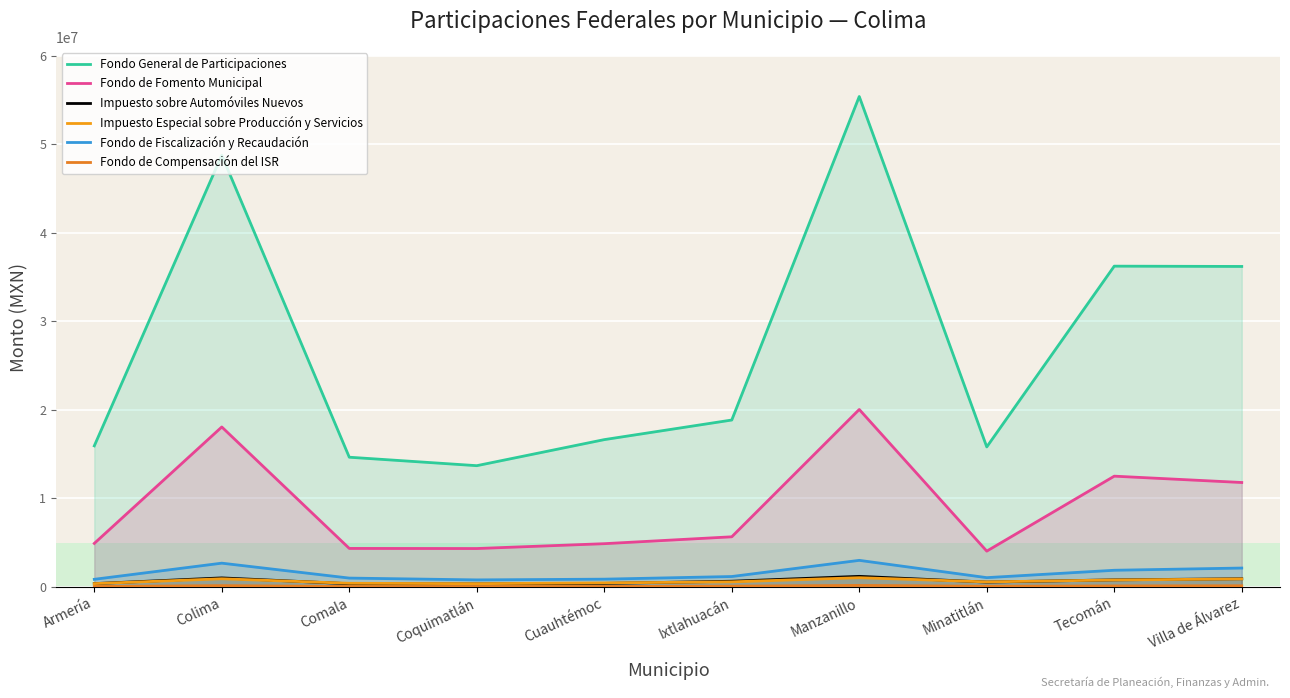

The Fondo de Fomento Municipal series shows 21041653.0 at Tecomán. True or false?

False